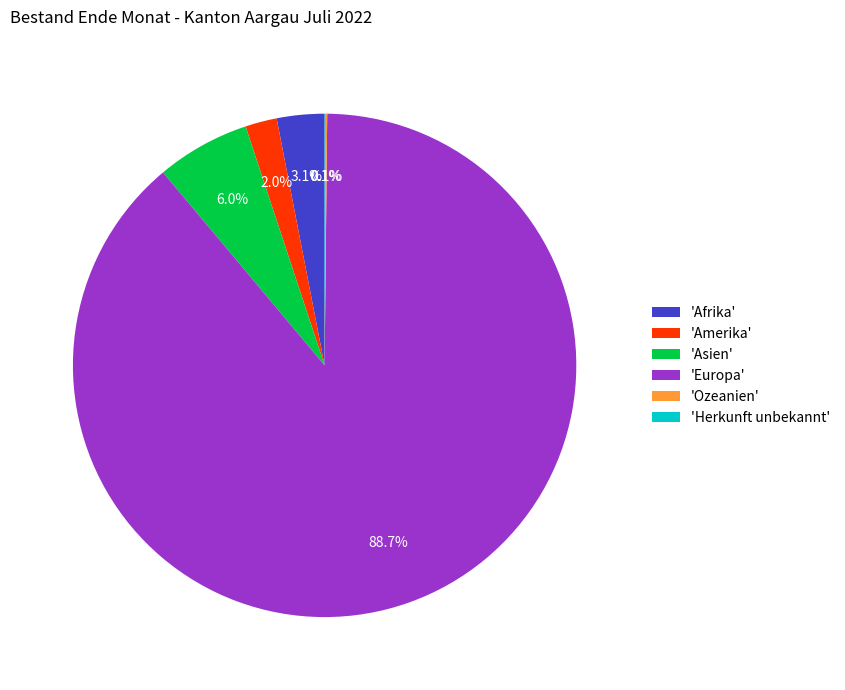

What is the total percentage of 'Afrika' and 'Europa'?

91.8%